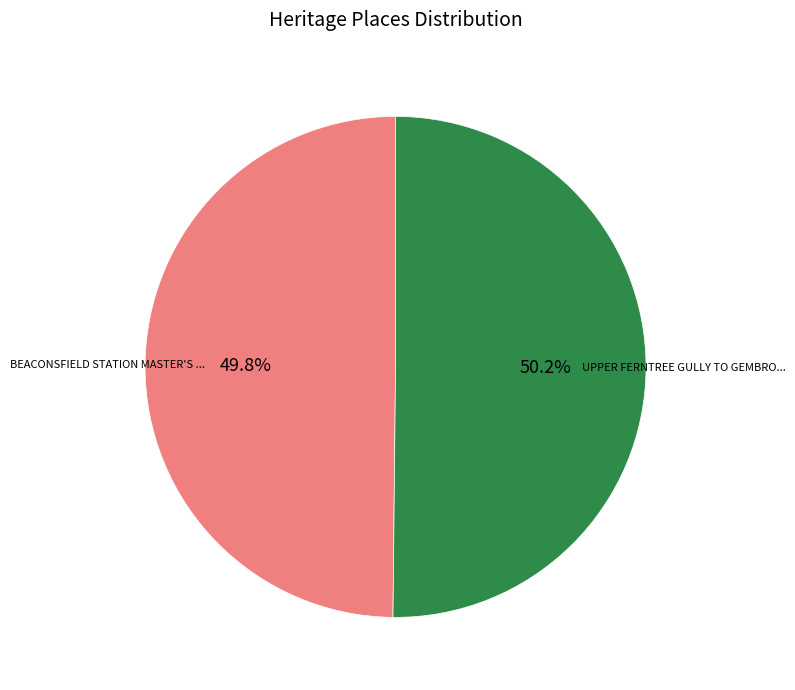

Does any single category account for the majority?

Yes